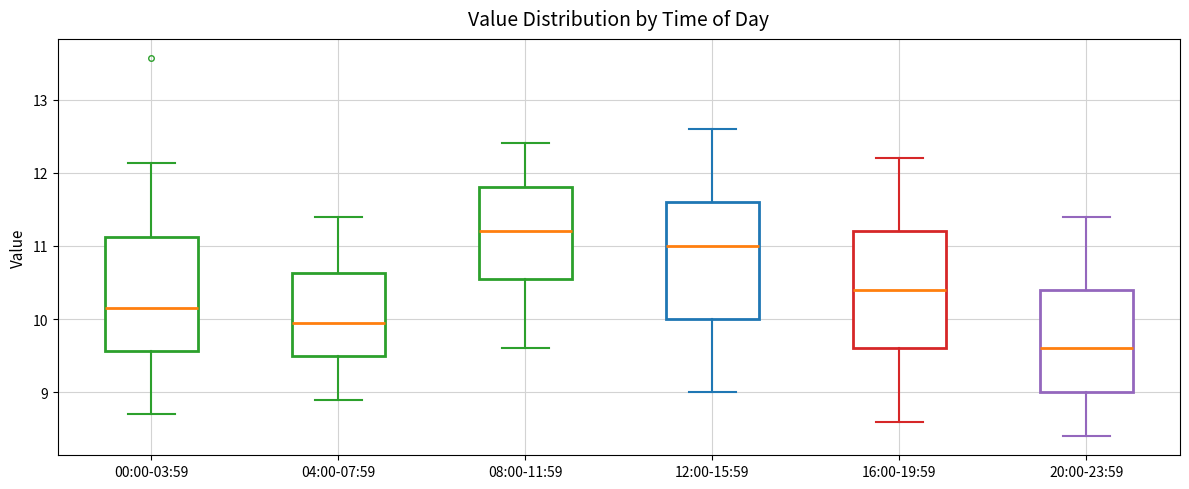

Reading left to right, transcribe this box plot: for each box, give where its median line is, the range the box spans, and where its two whiskers end, as read against the y-axis. The values are not printed on the chart, so give them approximately, as read against the axis.

00:00-03:59: median 10.2, box 9.6 to 11.1, whiskers 8.7 to 12.1
04:00-07:59: median 10.0, box 9.5 to 10.6, whiskers 8.9 to 11.4
08:00-11:59: median 11.2, box 10.6 to 11.8, whiskers 9.6 to 12.4
12:00-15:59: median 11.0, box 10.0 to 11.6, whiskers 9.0 to 12.6
16:00-19:59: median 10.4, box 9.6 to 11.2, whiskers 8.6 to 12.2
20:00-23:59: median 9.6, box 9.0 to 10.4, whiskers 8.4 to 11.4